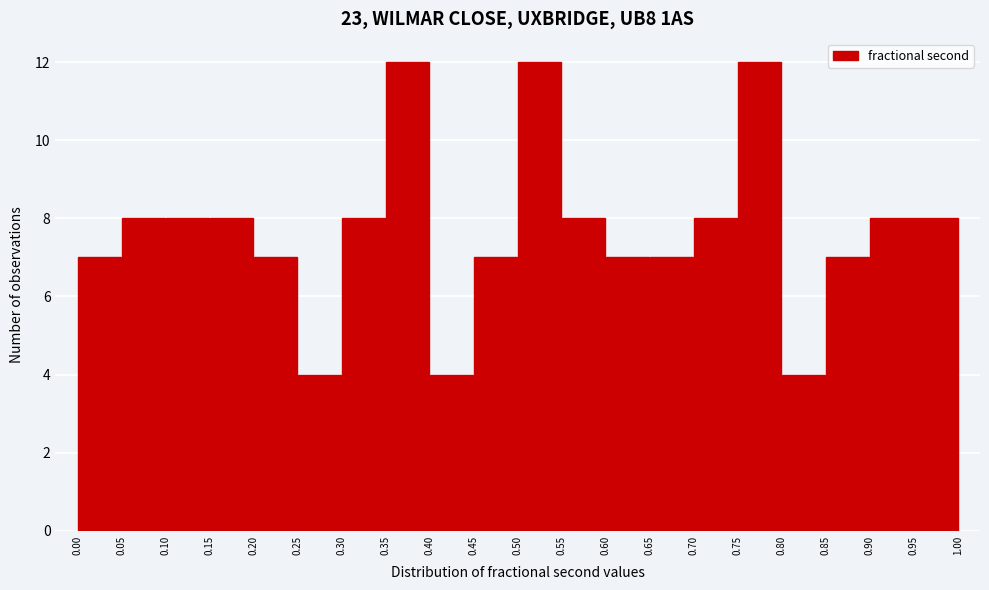

Reading left to right, list every bar in this chart as the range it spans on the x-axis followed by its height. The values are not printed on the chart, so give them approximately, as read against the axis.

0.00 to 0.05: 7
0.05 to 0.10: 8
0.10 to 0.15: 8
0.15 to 0.20: 8
0.20 to 0.25: 7
0.25 to 0.30: 4
0.30 to 0.35: 8
0.35 to 0.40: 12
0.40 to 0.45: 4
0.45 to 0.50: 7
0.50 to 0.55: 12
0.55 to 0.60: 8
0.60 to 0.65: 7
0.65 to 0.70: 7
0.70 to 0.75: 8
0.75 to 0.80: 12
0.80 to 0.85: 4
0.85 to 0.90: 7
0.90 to 0.95: 8
0.95 to 1.00: 8